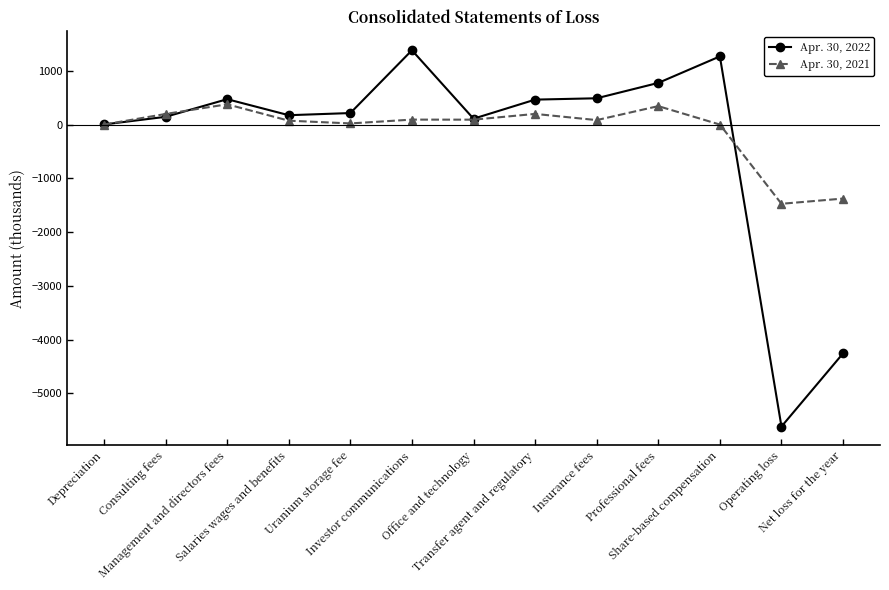

Which category has the lowest value across all series?

Operating loss